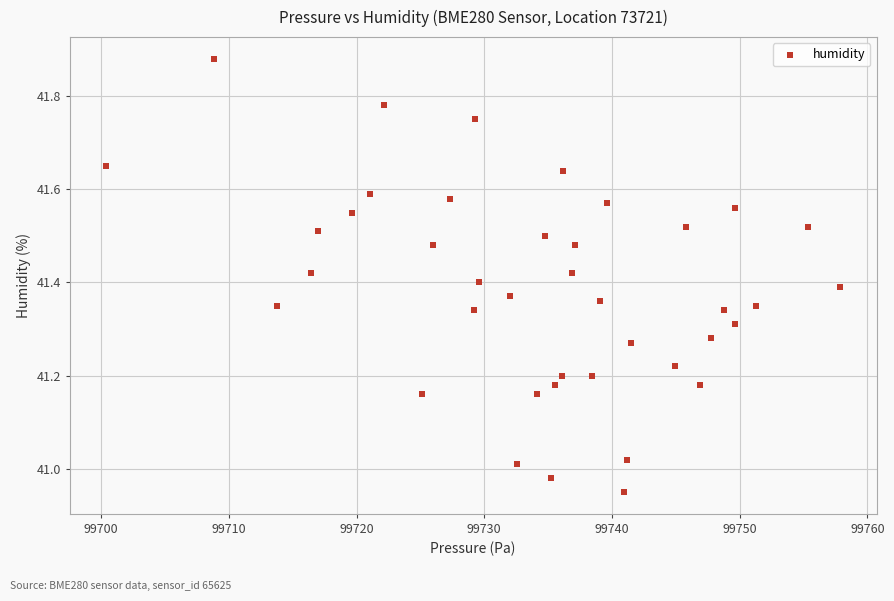

What is the range of Y values (max minus min)?

0.9